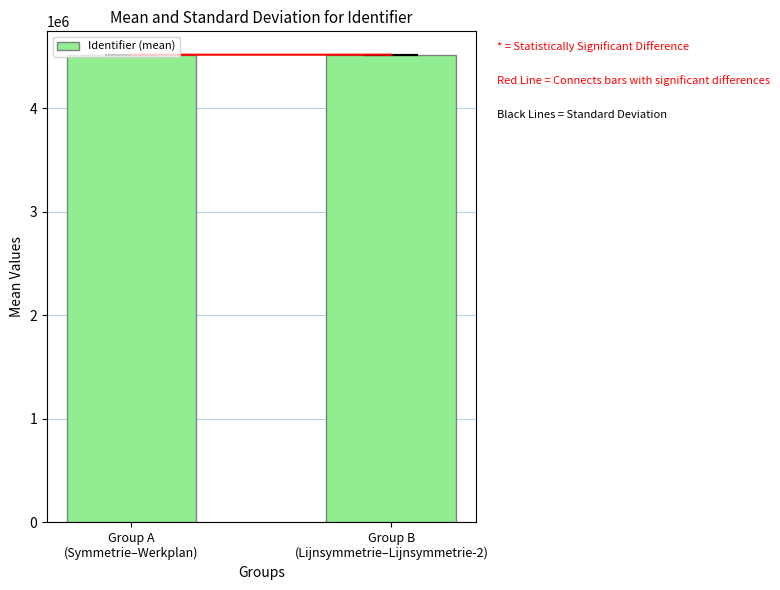

What is the smallest value displayed?

4515758.2